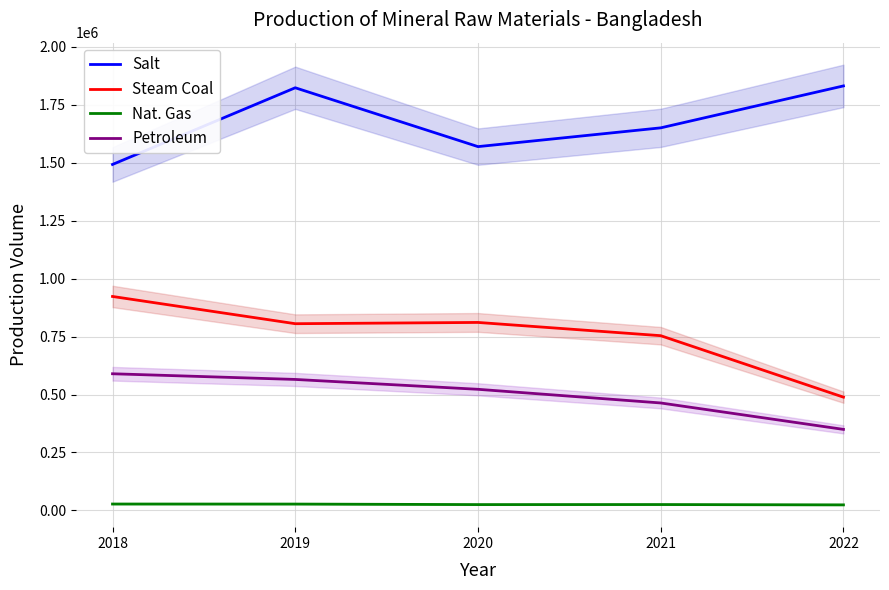

What is the difference between the Salt values at 2020 and 2019?

254000